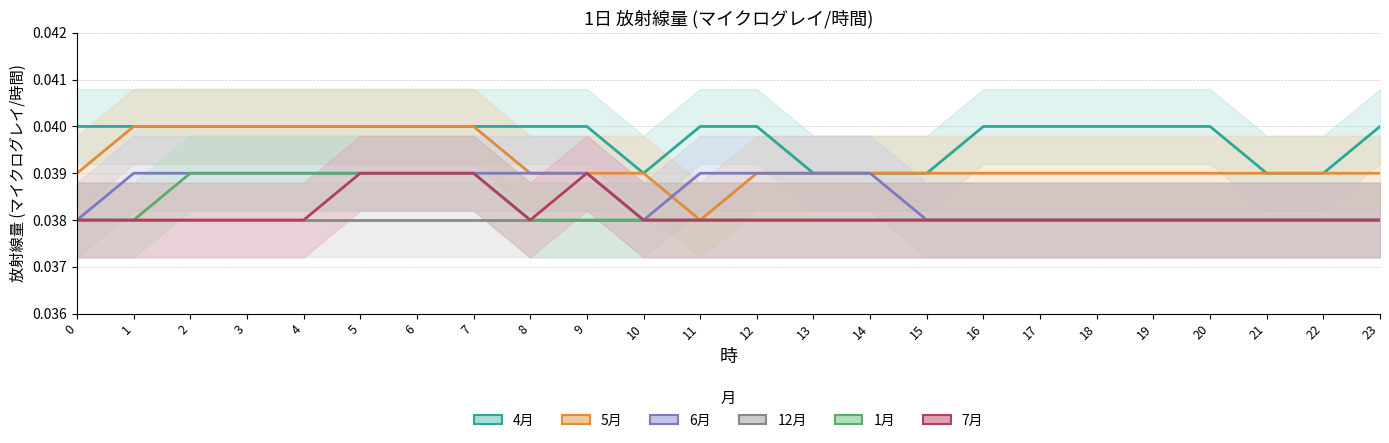

True or false: 1月 and 6月 intersect in this chart.

False